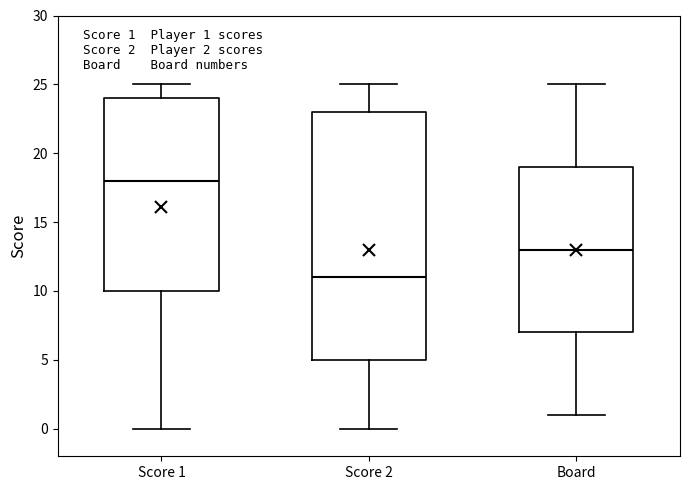

Comparing the boxes themselves (not the whiskers), which one is the tallest?

Score 2